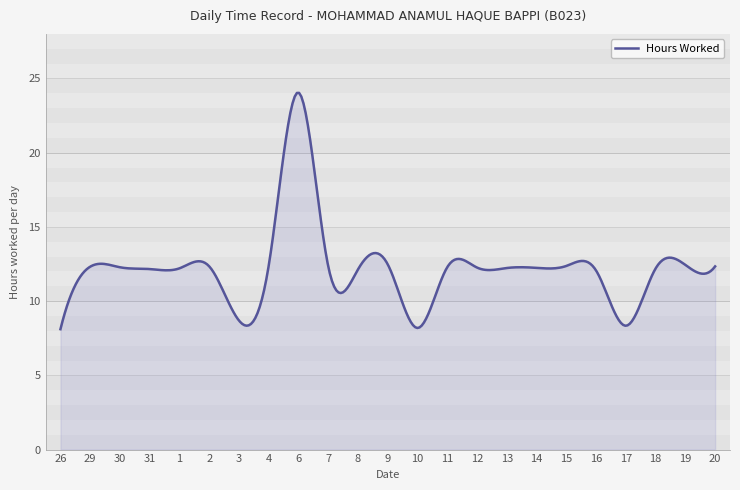

How many lines are shown in the chart?

1